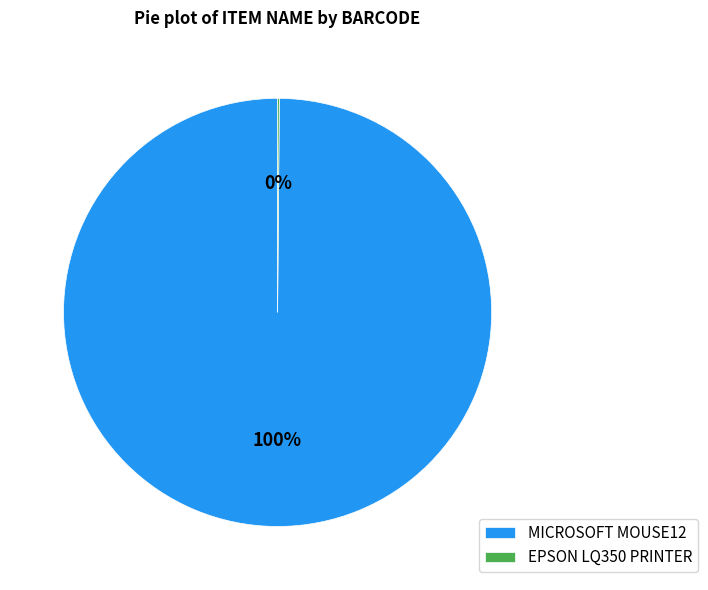

To the nearest percent, what is the difference between the largest and smallest slice percentages?

100%